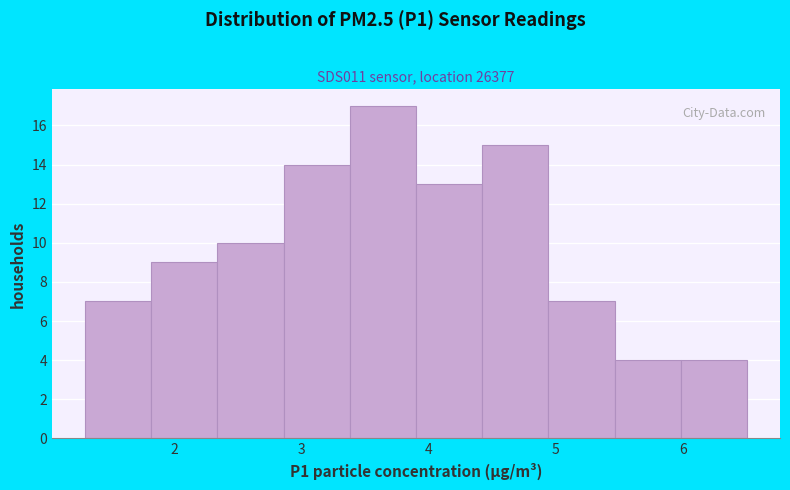

Reading left to right, list every bar in this chart as the range it spans on the x-axis followed by its height. Neither the bar edges nor the heights are printed on the chart, so give them approximately, as read against the axes.

1.30 to 1.82: 7
1.82 to 2.34: 9
2.34 to 2.86: 10
2.86 to 3.38: 14
3.38 to 3.90: 17
3.90 to 4.42: 13
4.42 to 4.94: 15
4.94 to 5.46: 7
5.46 to 5.98: 4
5.98 to 6.50: 4